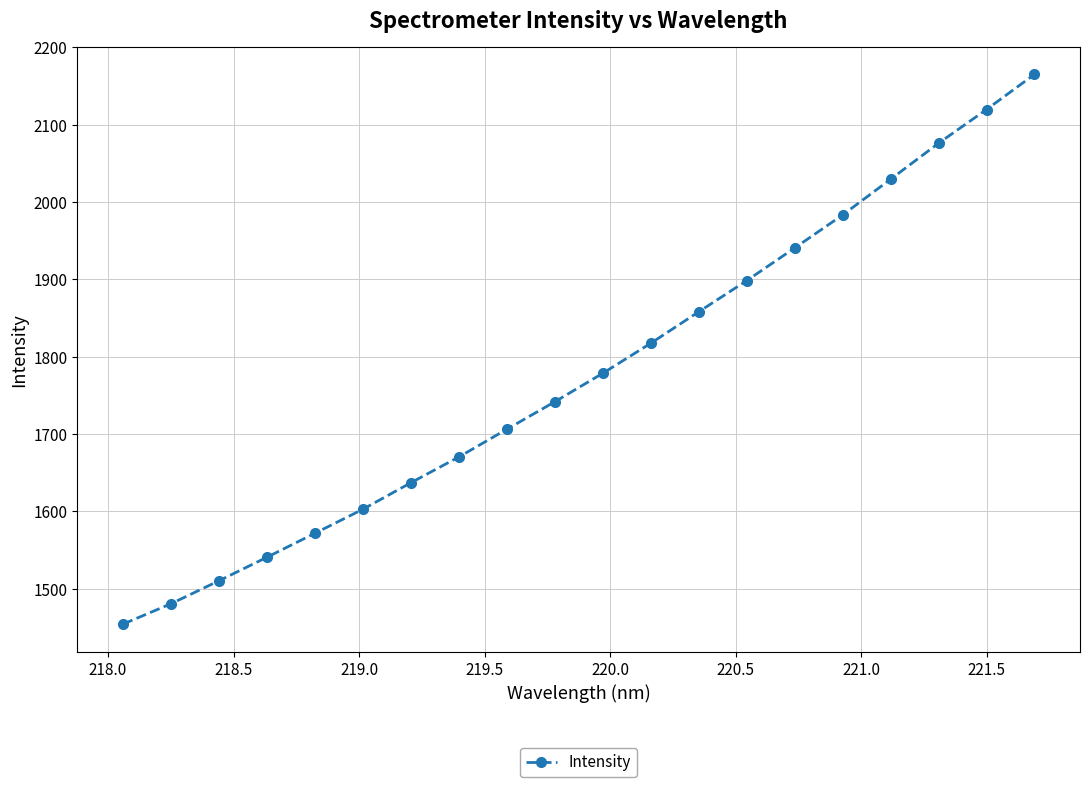

What is the difference between the maximum and minimum values?

711.1